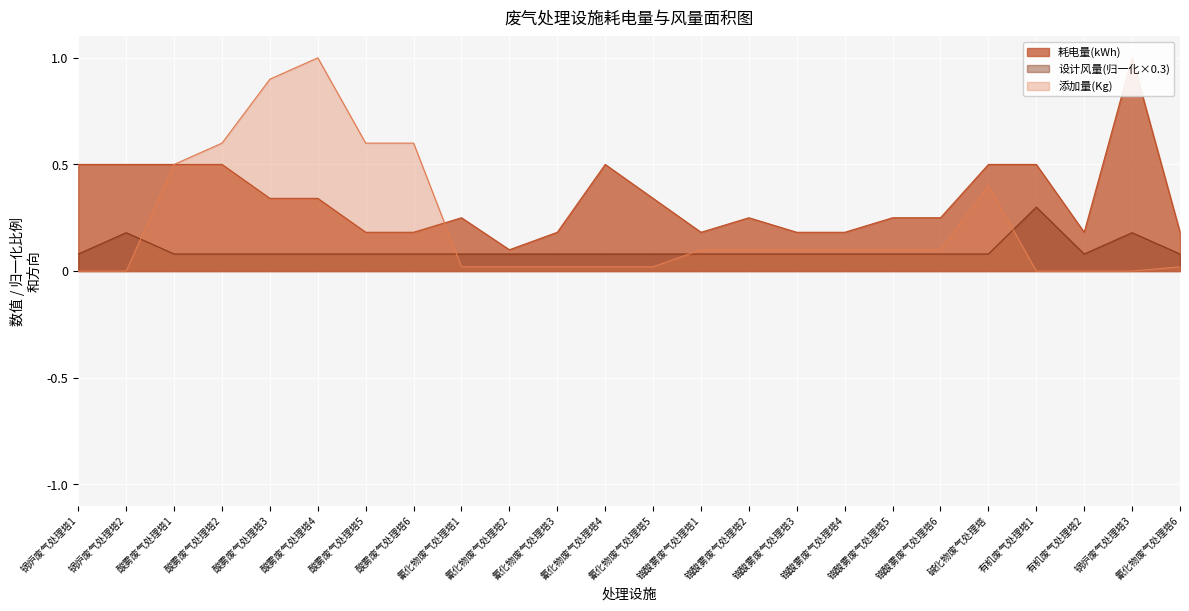

Count the number of data series in this chart.

3